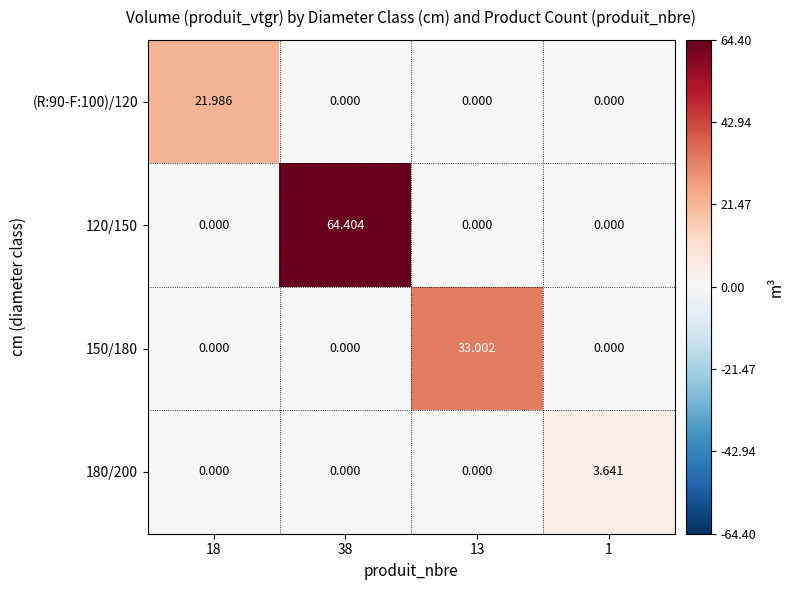

Is the value of (R:90-F:100)/120 at 13 greater than the value of 120/150 at 38?

No